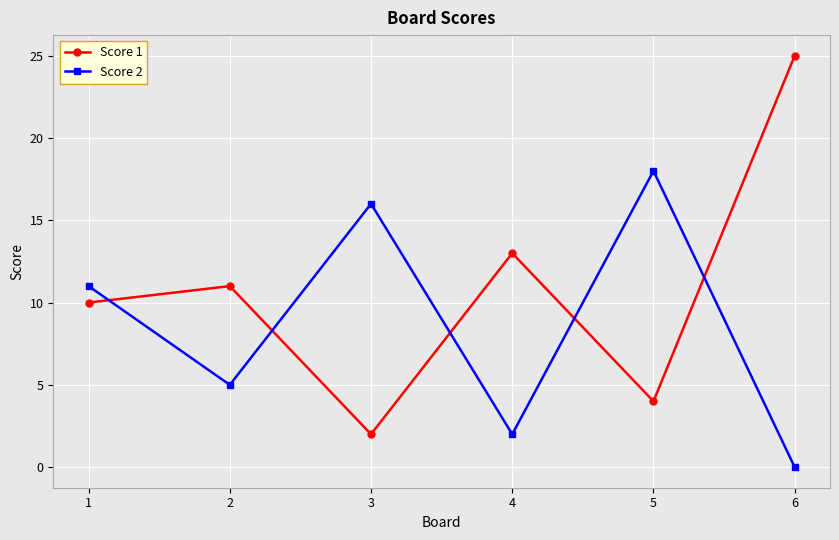

Is it true that Score 2 equals 8 at 6?

False